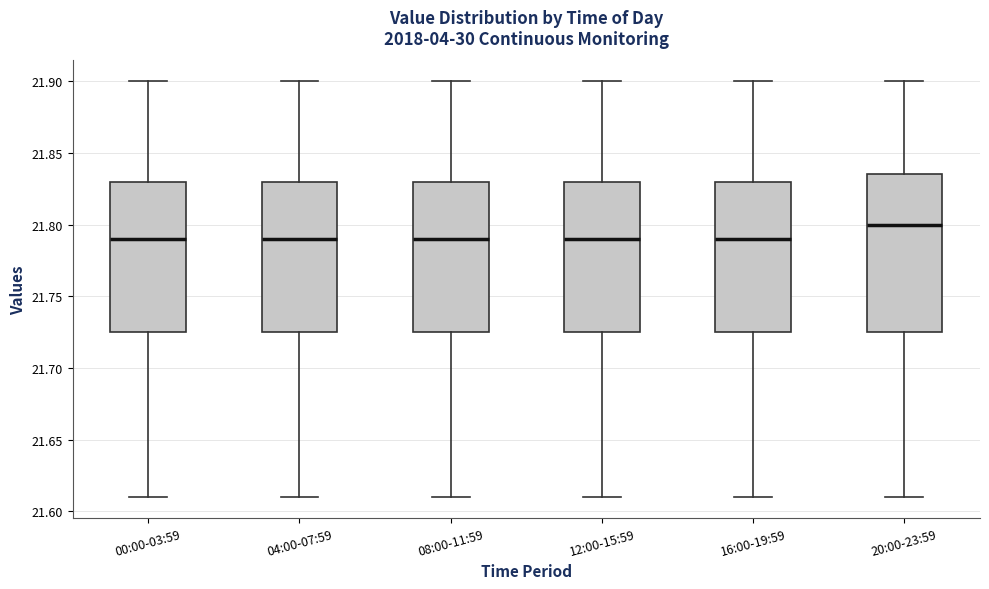

Reading left to right, read every box against the y-axis: the position of its median line, the range the box covers, and the ends of its whiskers. The values are not printed on the chart, so give them approximately, as read against the axis.

00:00-03:59: median 21.790, box 21.725 to 21.830, whiskers 21.610 to 21.900
04:00-07:59: median 21.790, box 21.725 to 21.830, whiskers 21.610 to 21.900
08:00-11:59: median 21.790, box 21.725 to 21.830, whiskers 21.610 to 21.900
12:00-15:59: median 21.790, box 21.725 to 21.830, whiskers 21.610 to 21.900
16:00-19:59: median 21.790, box 21.725 to 21.830, whiskers 21.610 to 21.900
20:00-23:59: median 21.800, box 21.725 to 21.835, whiskers 21.610 to 21.900